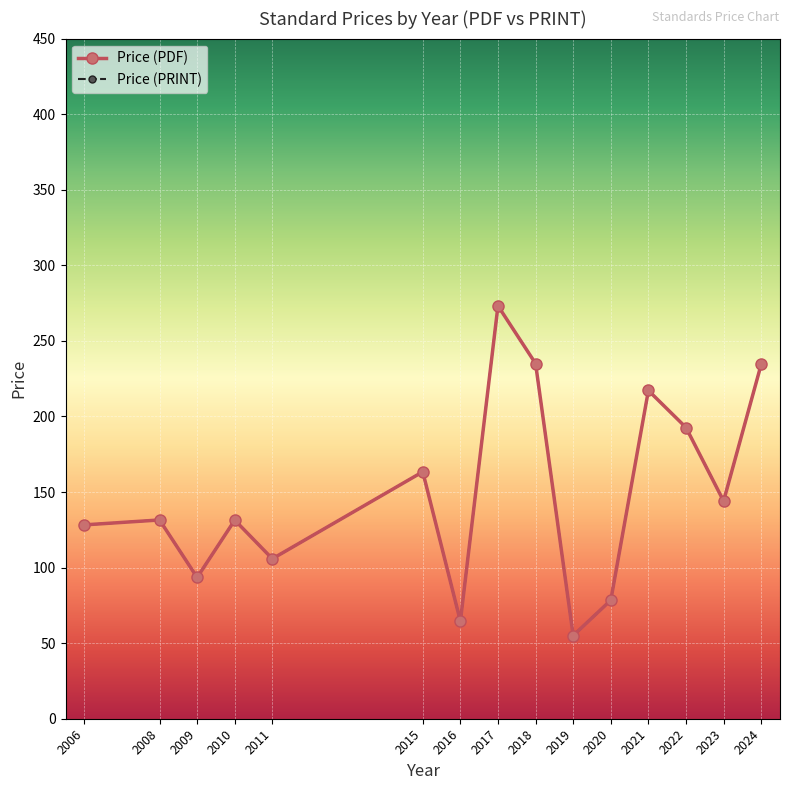

Is this an area chart (filled region under the line)?

No